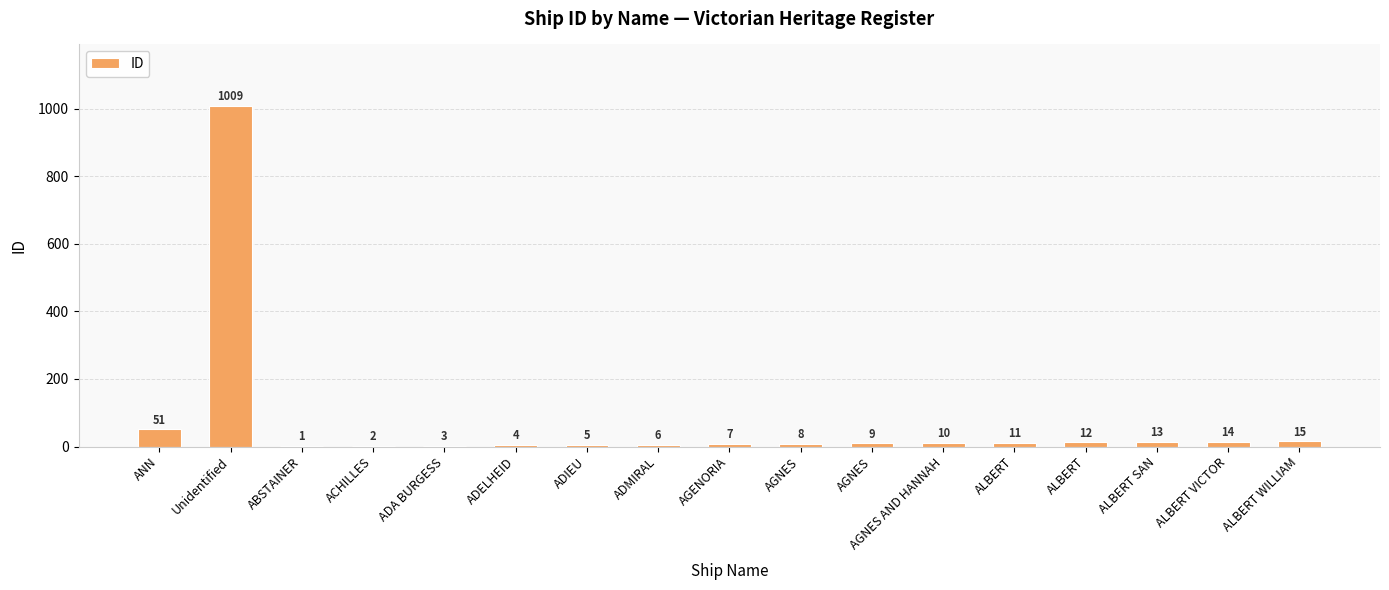

At which label does the data first exceed 9?

ANN